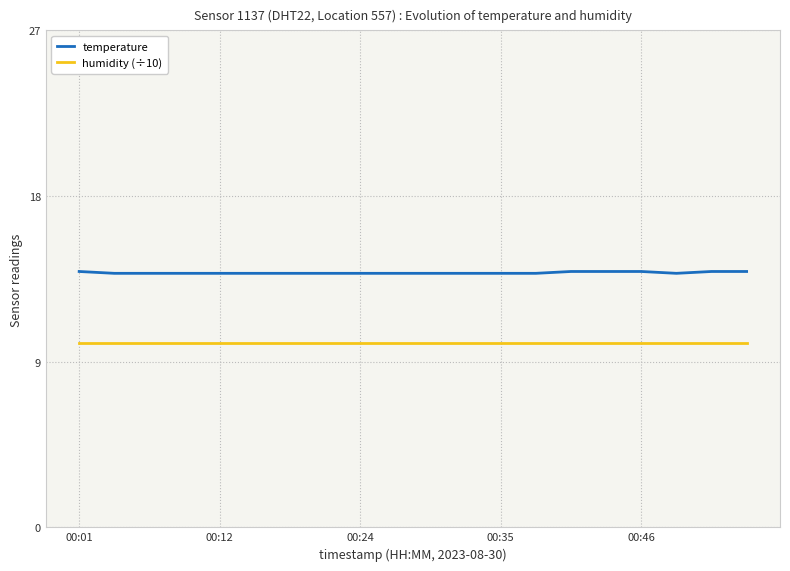

True or false: temperature and humidity (÷10) cross at least once.

False